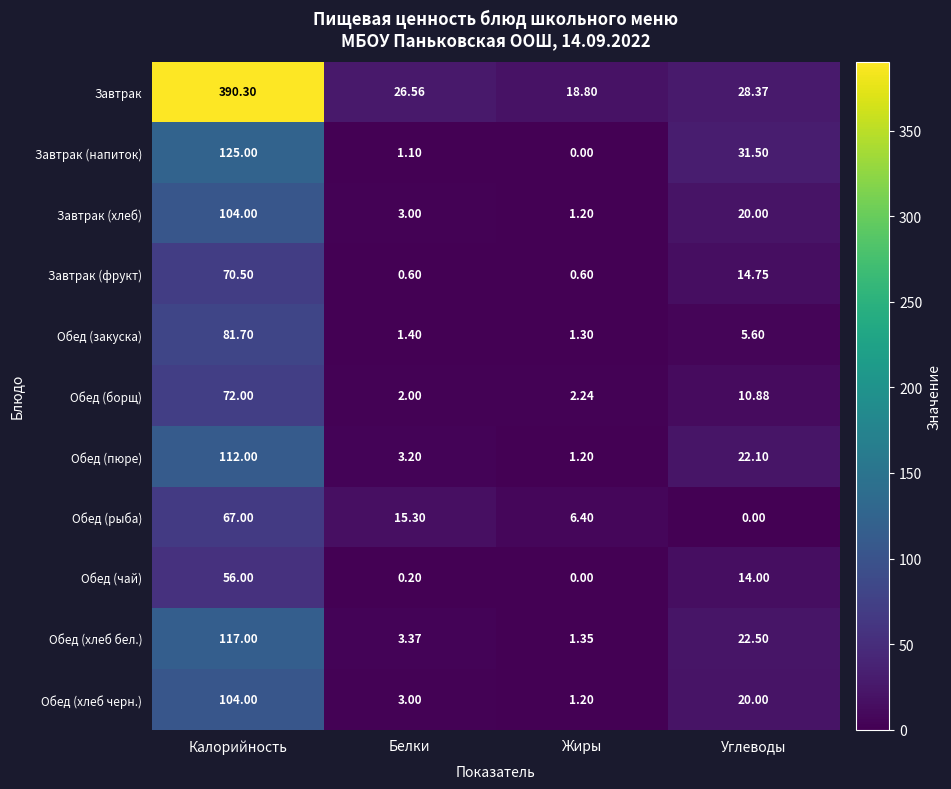

Where is Завтрак (фрукт) nearest to the value 35?

Углеводы